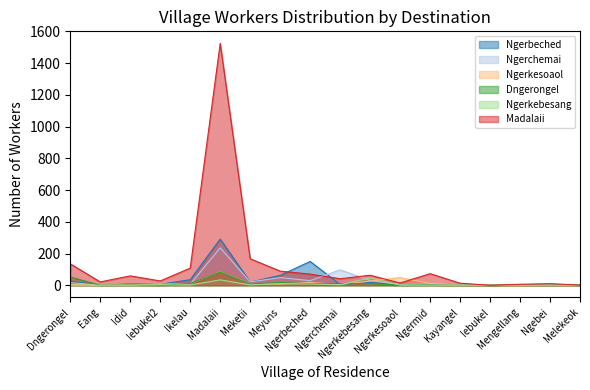

What is the maximum value shown in the chart?

1524